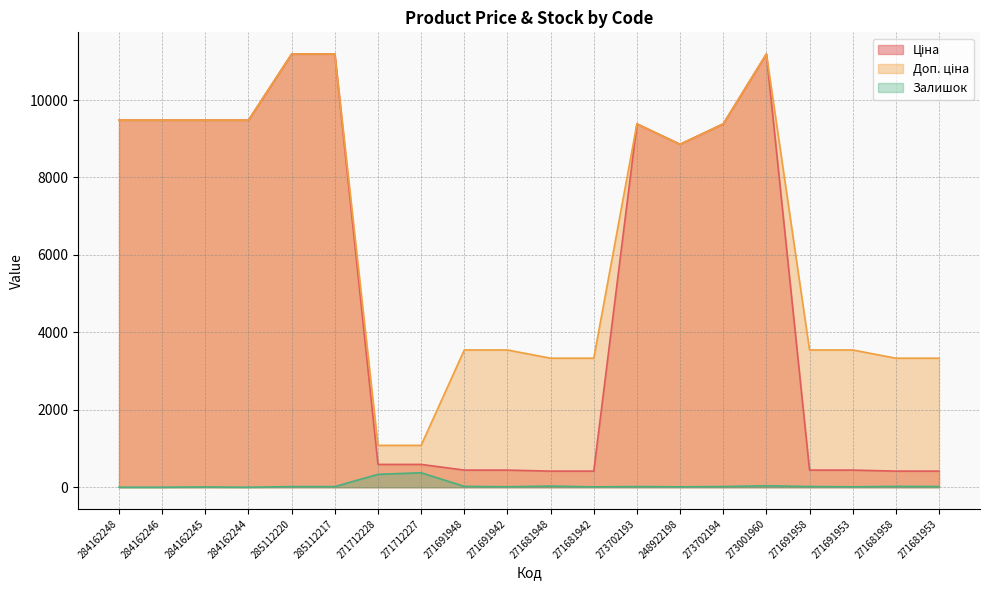

At which label does Ціна reach its peak?

285112220